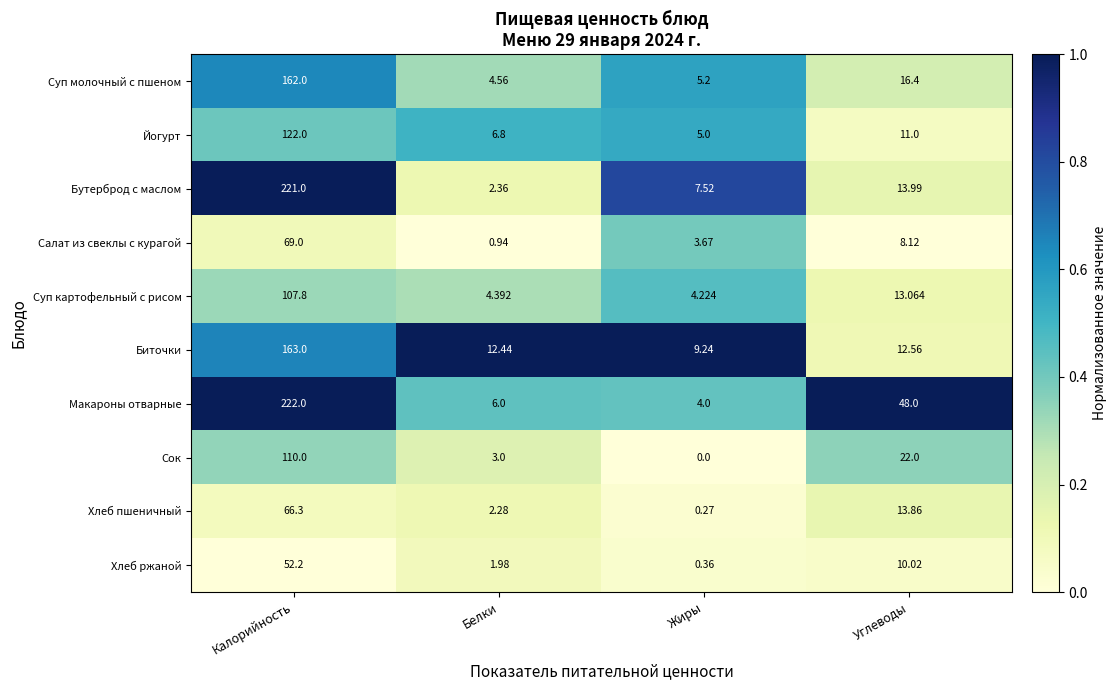

Where is Макароны отварные nearest to the value 113?

Углеводы